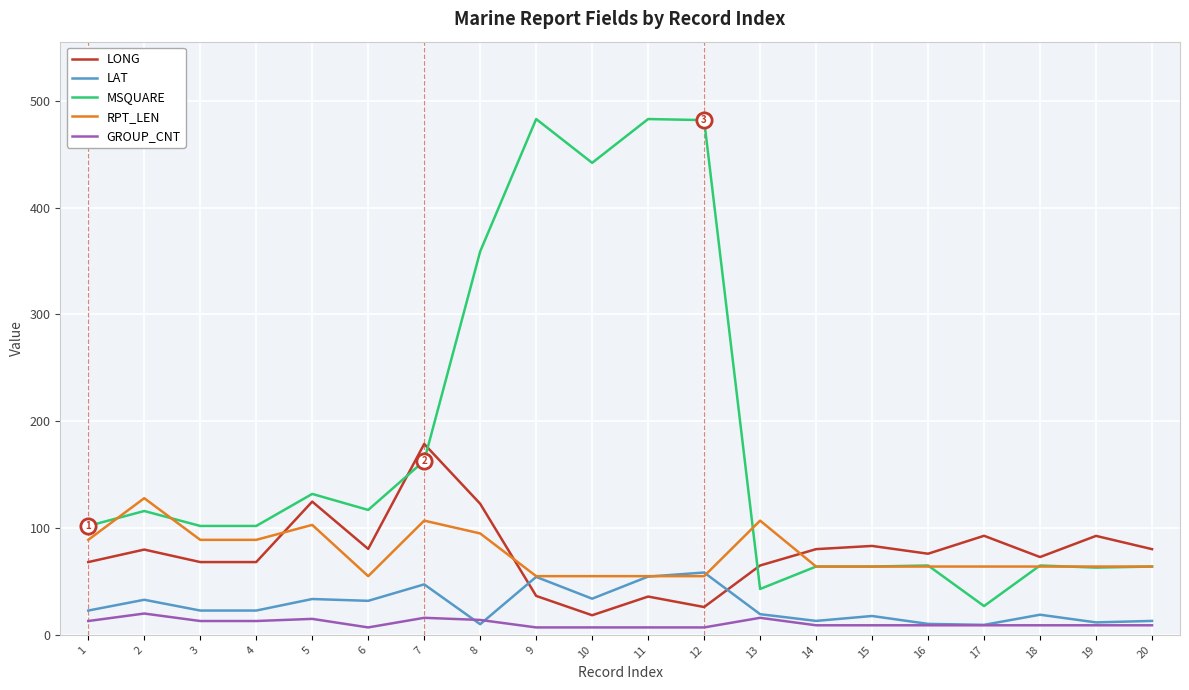

True or false: LONG and GROUP_CNT intersect in this chart.

False